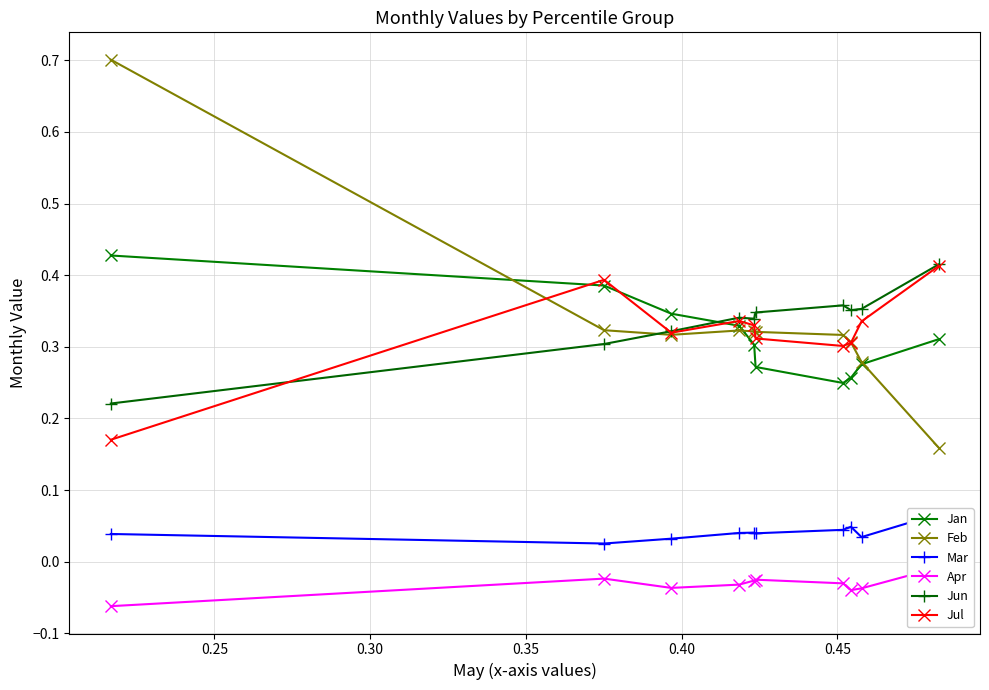

True or false: Jul has more than 2 points higher than both neighbors.

False